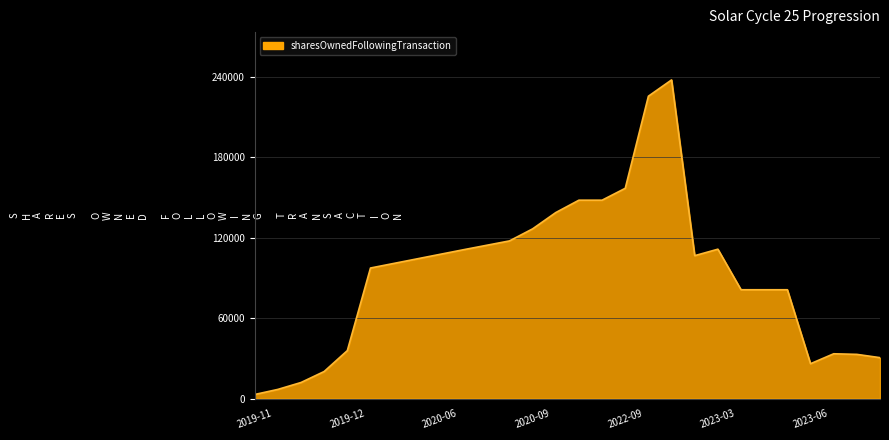

How many lines are shown in the chart?

1